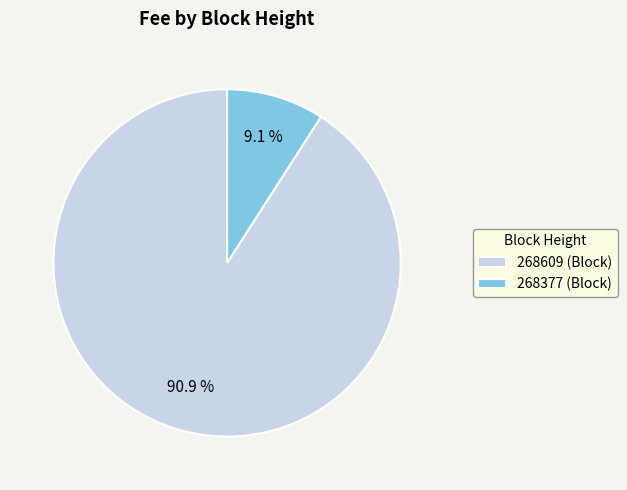

To the nearest percent, what percentage of the pie is 268609?

91%